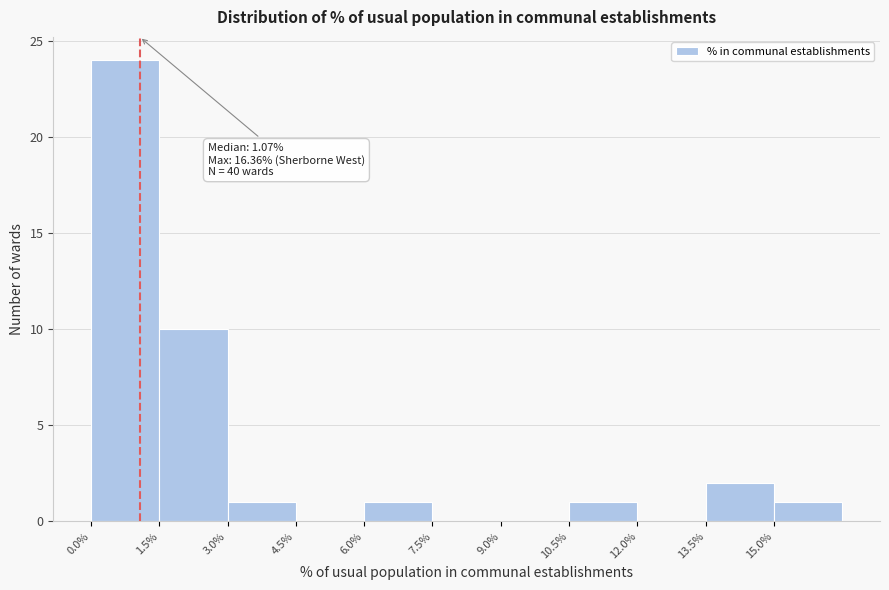

Which range on the x-axis has the tallest bar?

0.0 to 1.5